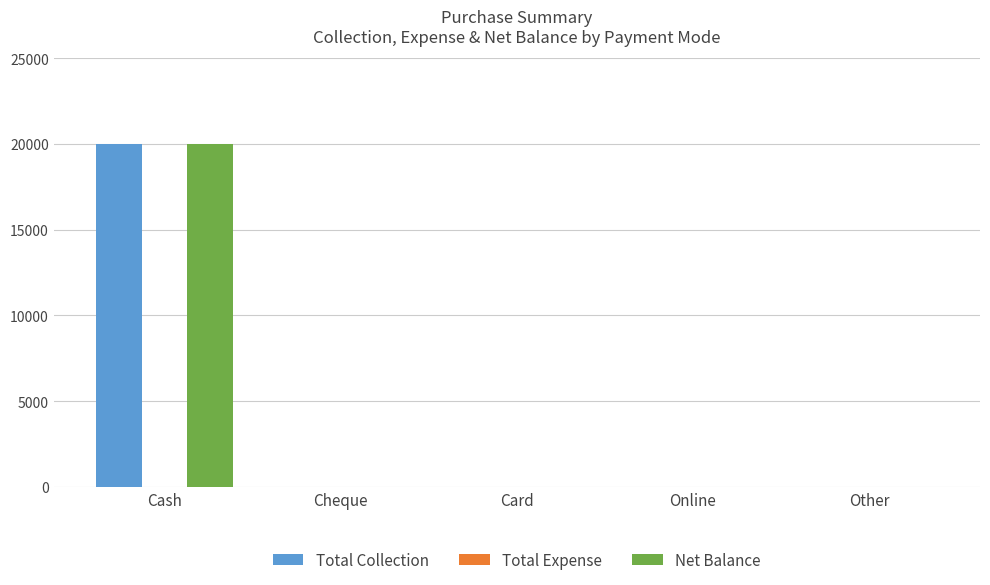

What is the approximate value of Net Balance at Cash?

20000